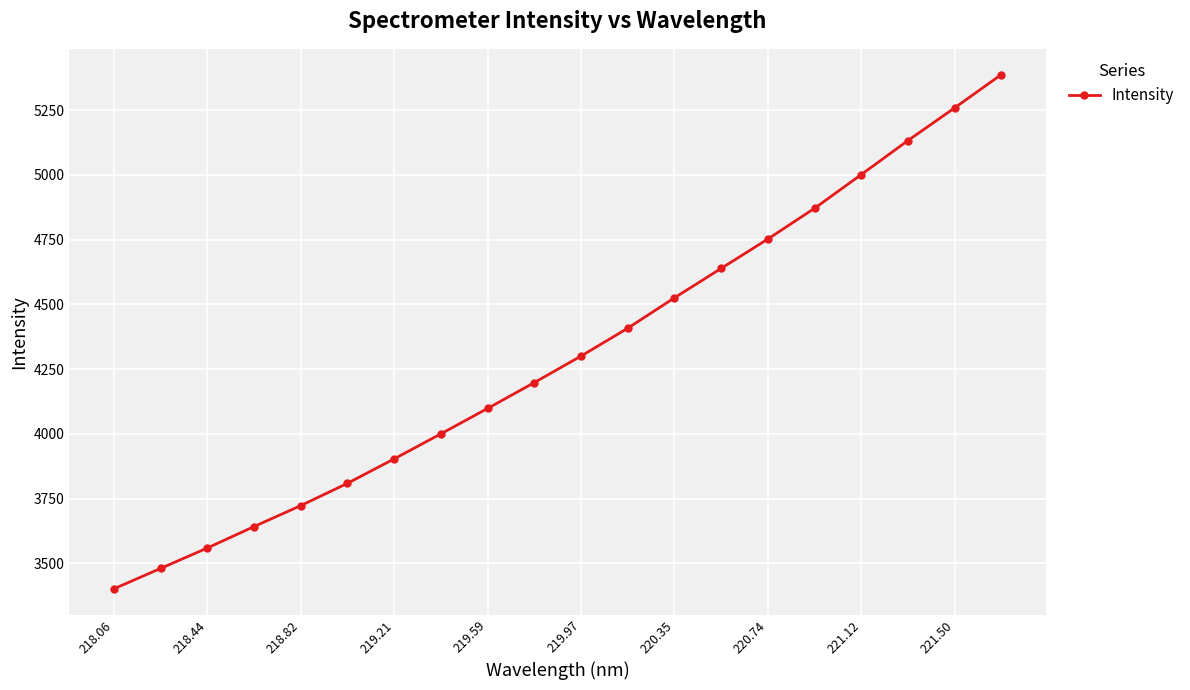

What is the sum of all values?

86093.4